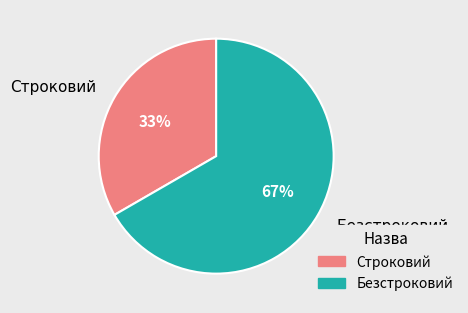

Combined, do Строковий and Безстроковий account for over 50%?

Yes